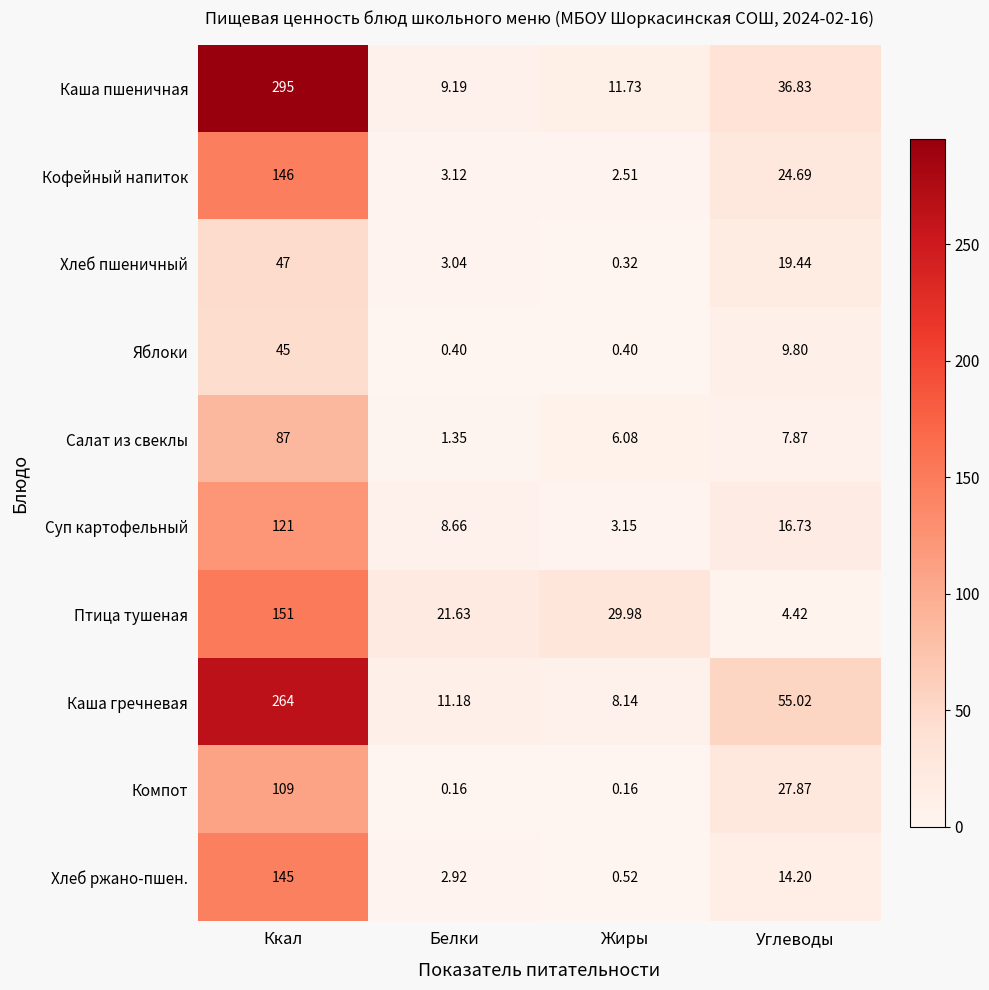

Rank the series by their maximum value, from highest to lowest.

Каша пшеничная, Каша гречневая, Птица тушеная, Кофейный напиток, Хлеб ржано-пшен., Суп картофельный, Компот, Салат из свеклы, Хлеб пшеничный, Яблоки